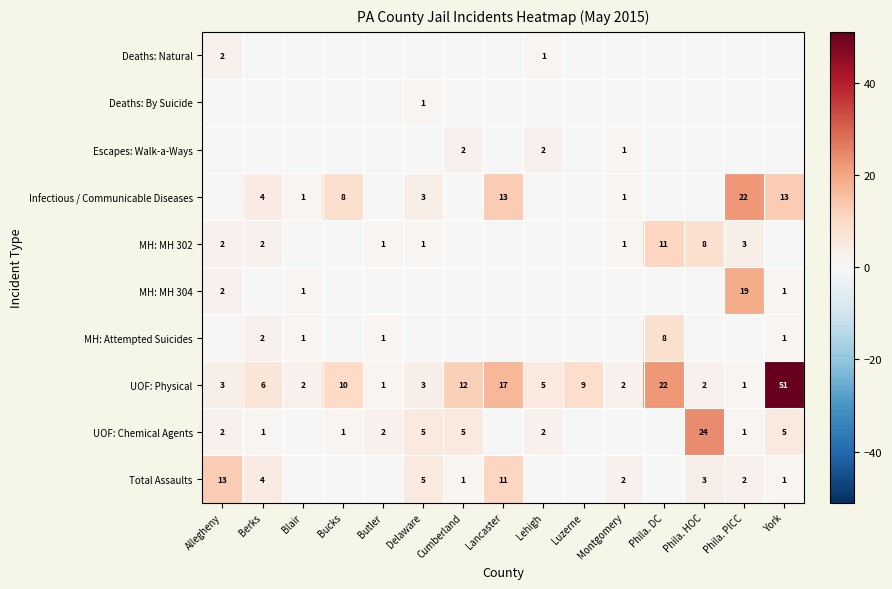

What is the difference between the MH: MH 304 values at Allegheny and Phila. PICC?

17